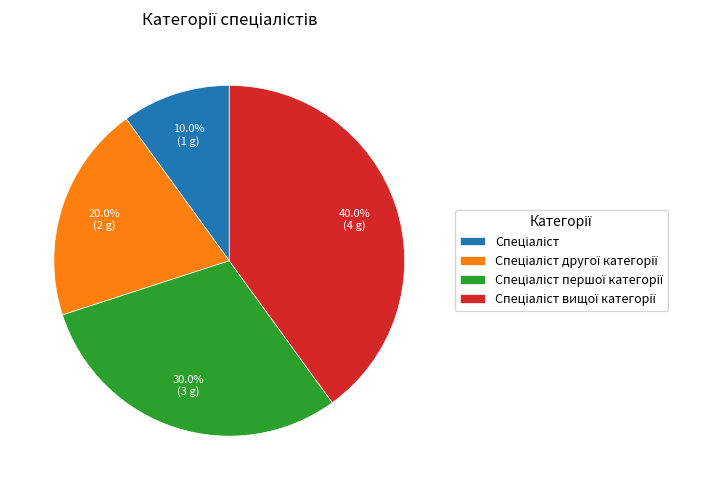

To the nearest percent, what is the average slice percentage?

25%